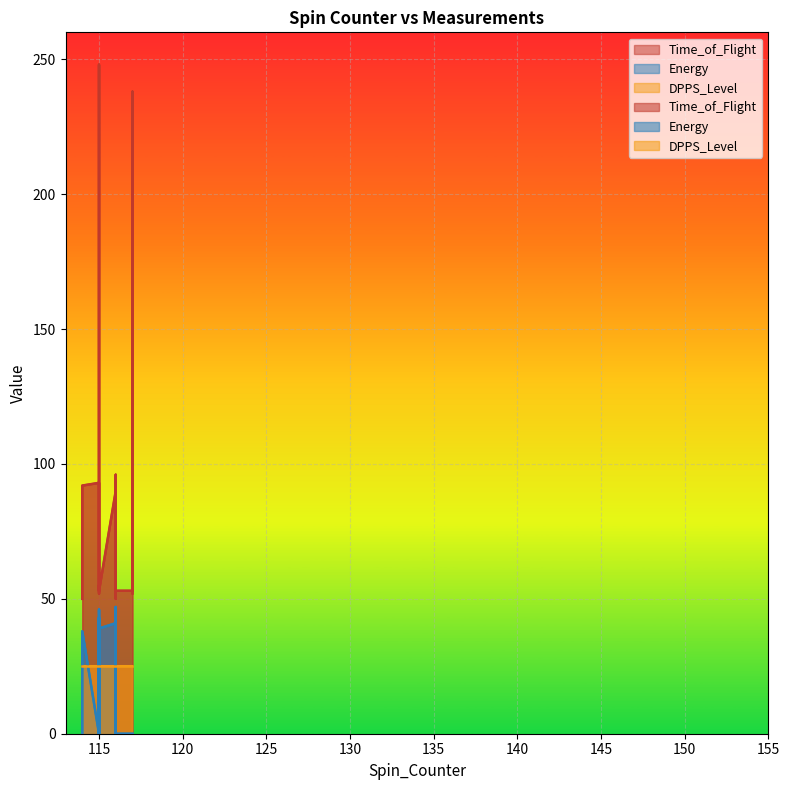

How many data points does each series have?

35